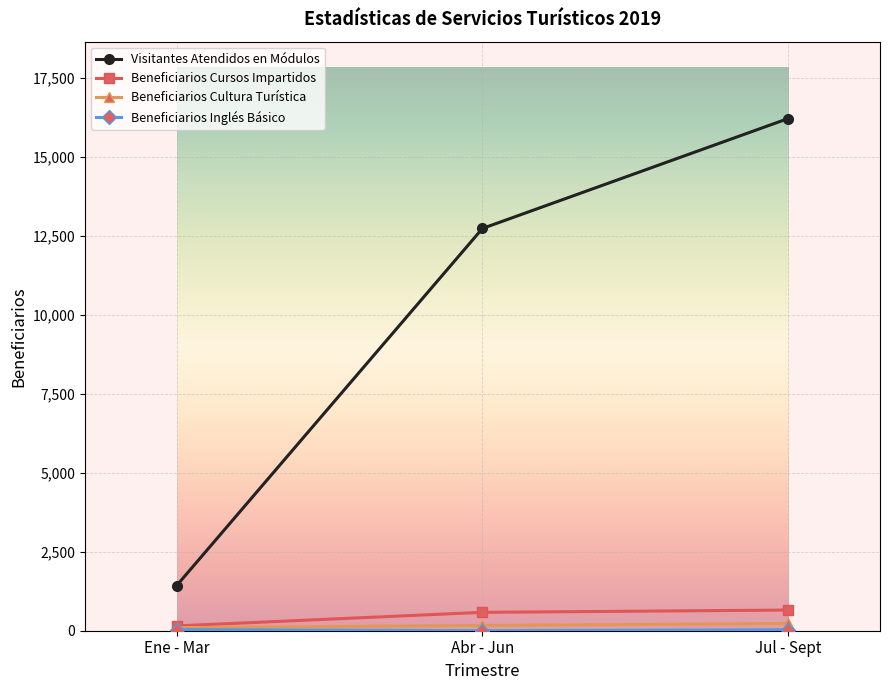

What is the label of the 3rd point from the left?

Jul - Sept